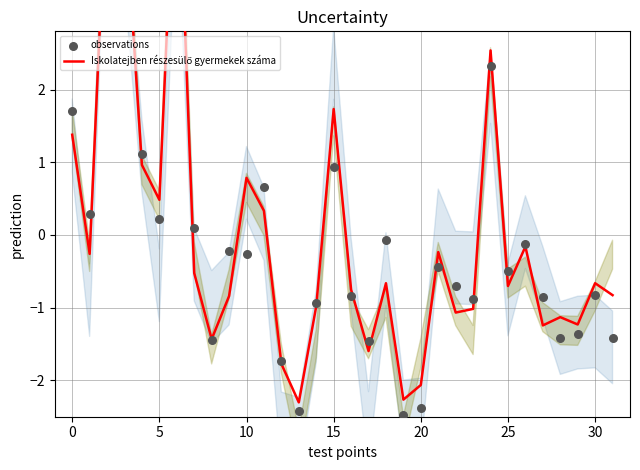

Which series contains the lowest Y value?

observations